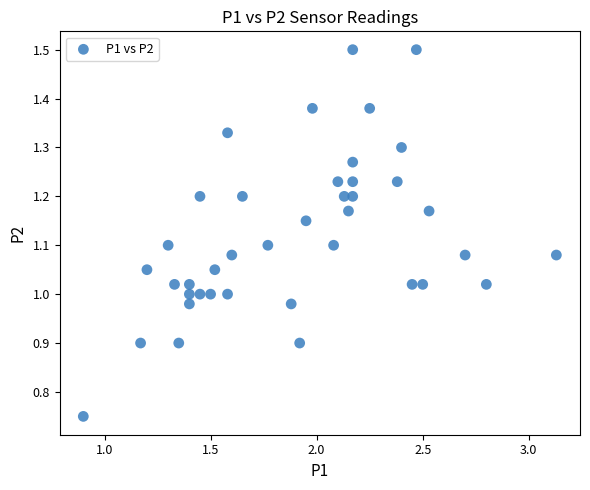

What is the range of X values (max minus min)?

2.2